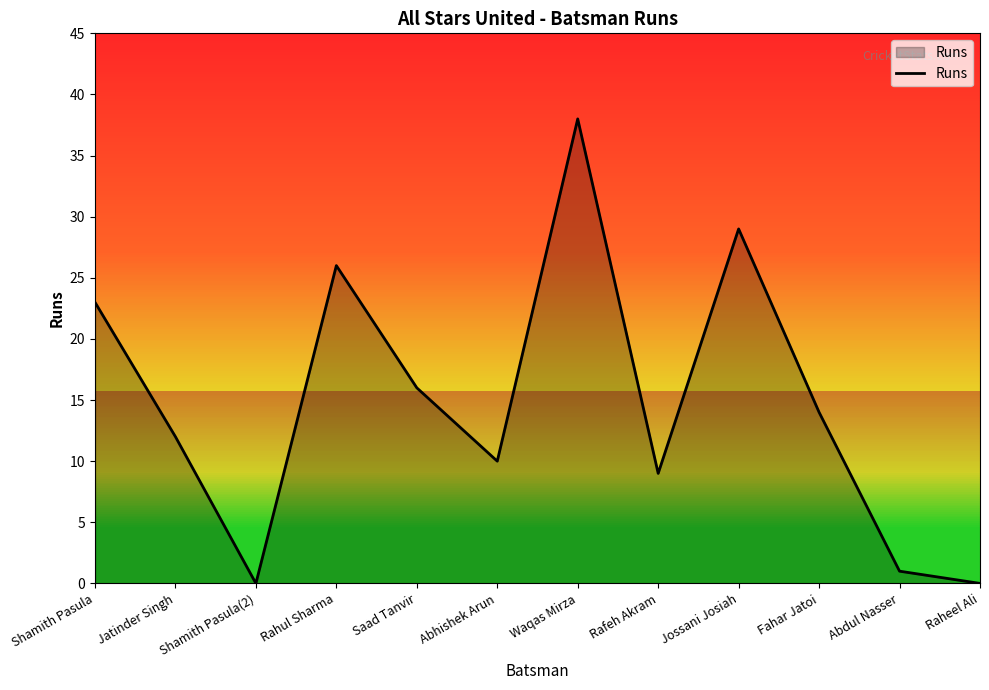

Which label corresponds to the largest value in the chart?

Waqas Mirza